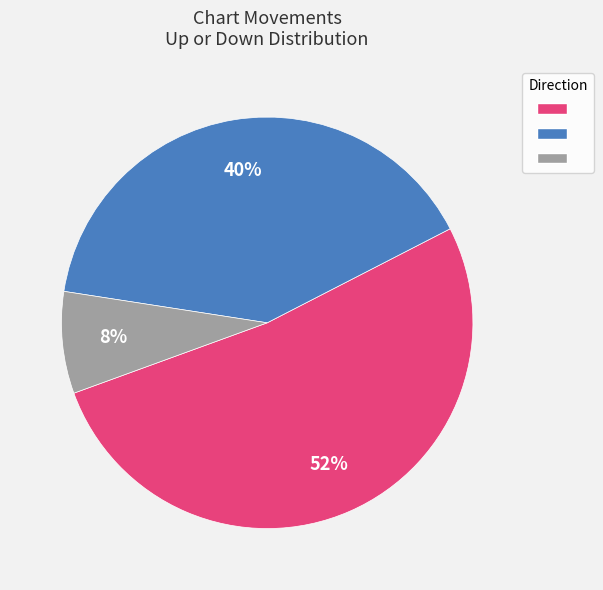

How many slices are in this pie chart?

3